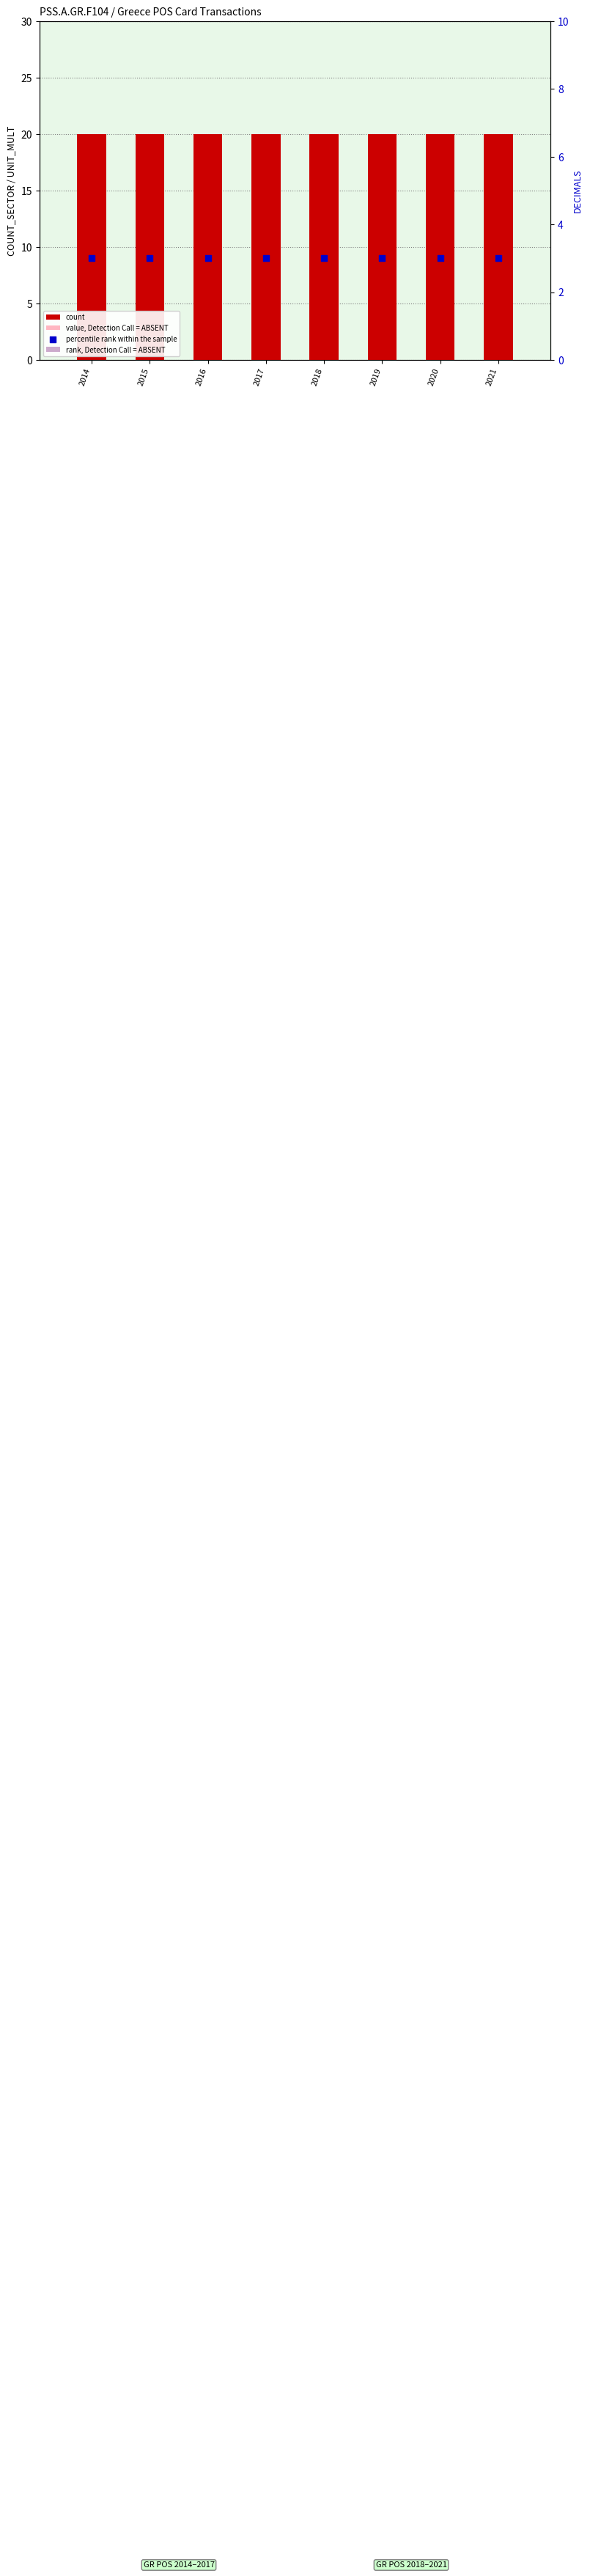

At how many categories does at least one series exceed 10?

8